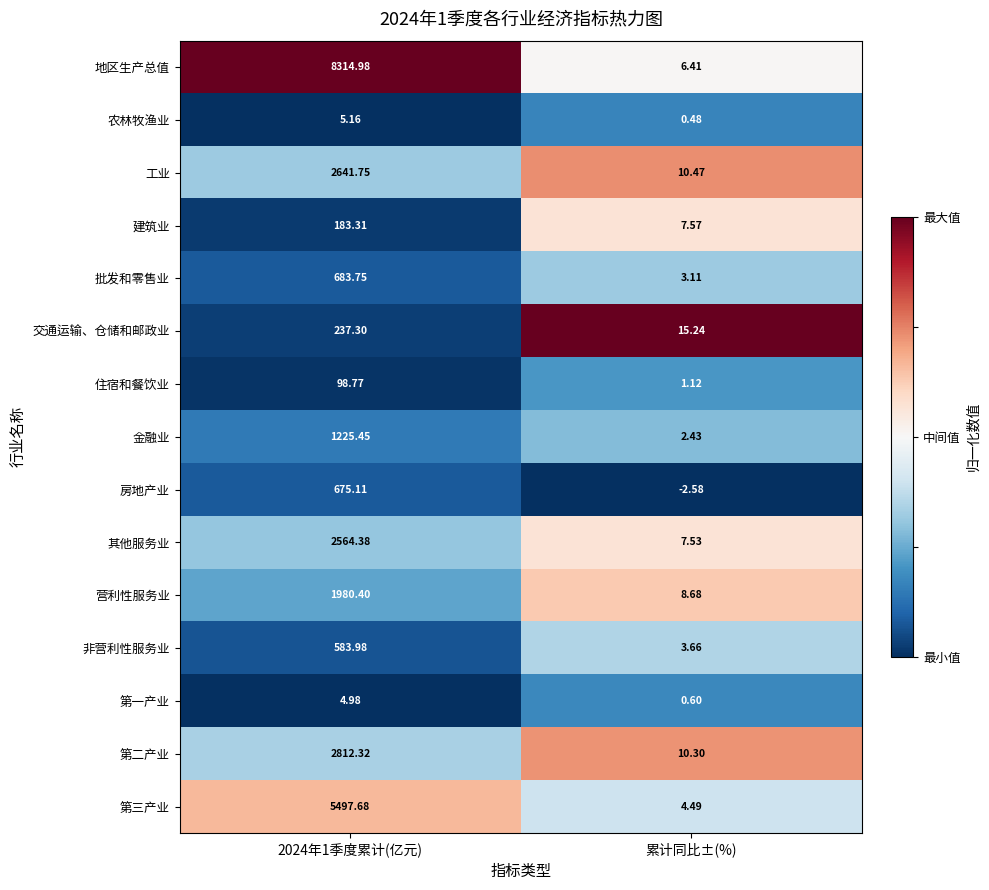

How many data points does each series have?

2